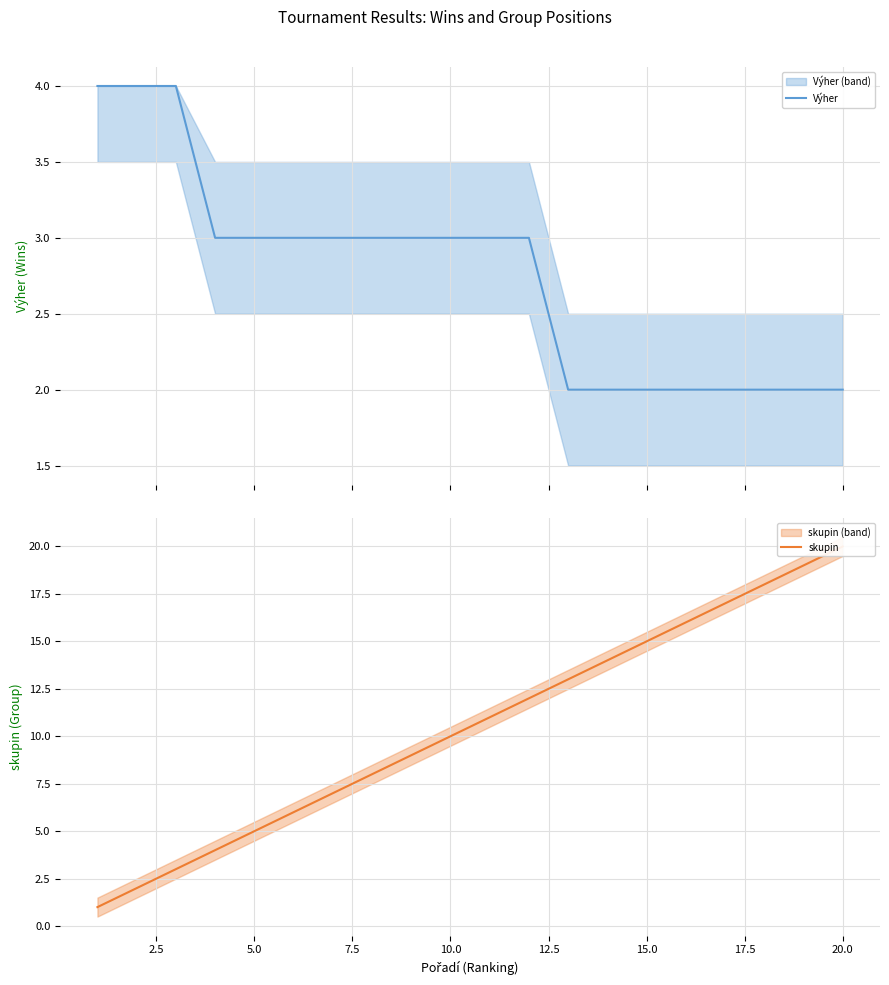

Rank the series by their maximum value, from lowest to highest.

Výher, skupin